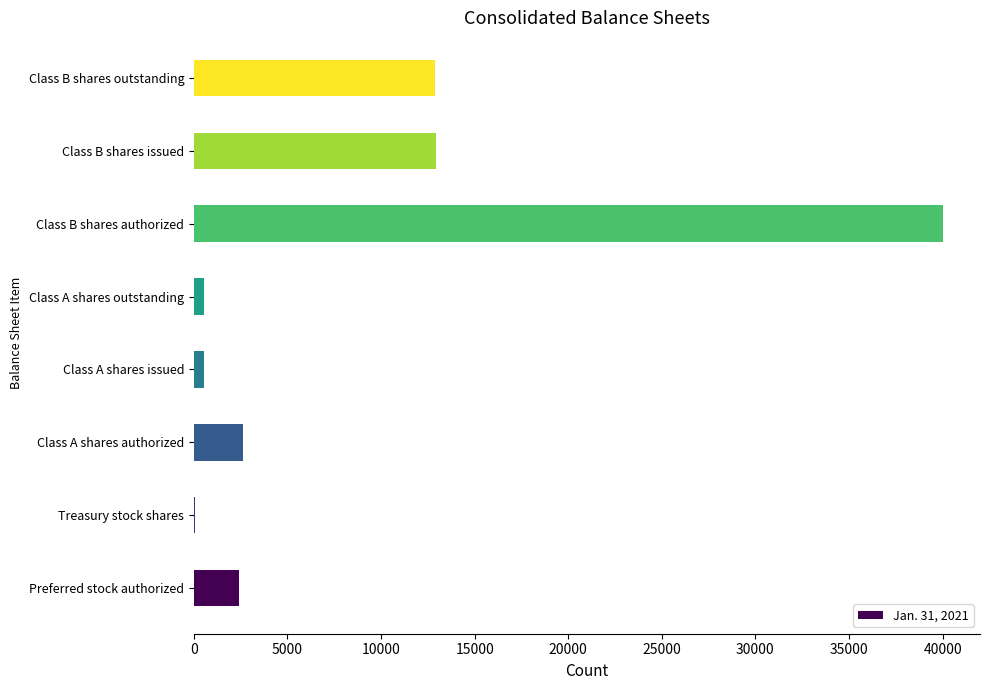

The chart shows a value of 23245 at Class B shares issued. True or false?

False